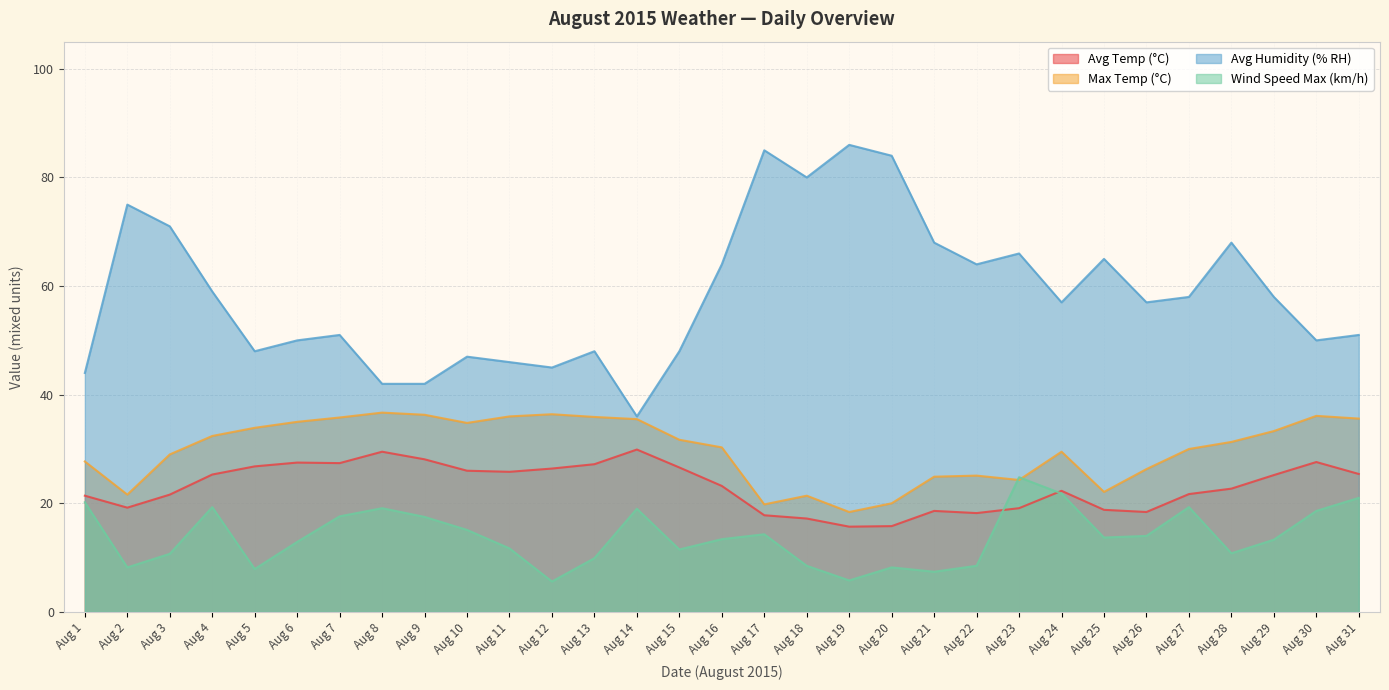

What is the difference between the highest and lowest values at Aug 20?

75.8